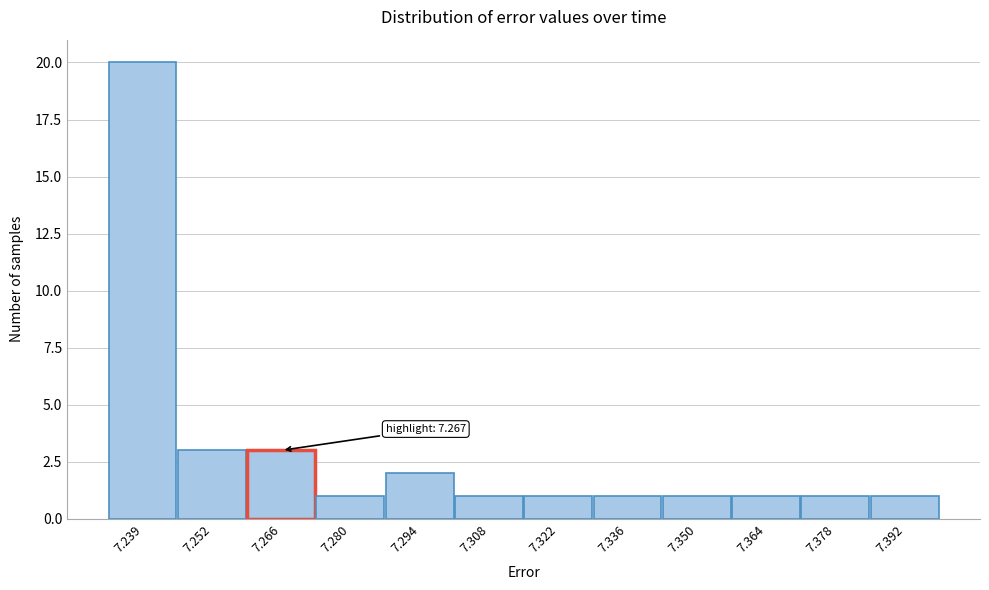

Which range on the x-axis has the tallest bar?

7.232 to 7.246